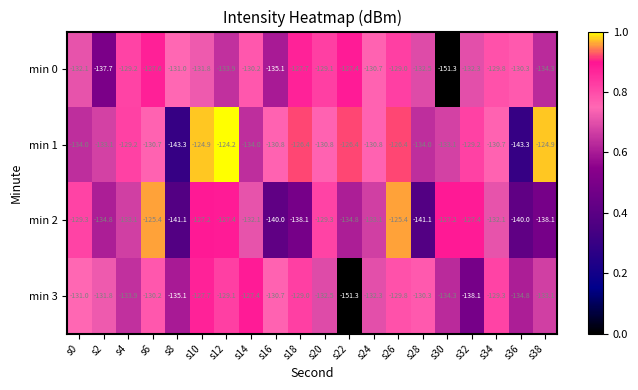

At which category is the sum across all series the highest?

s26